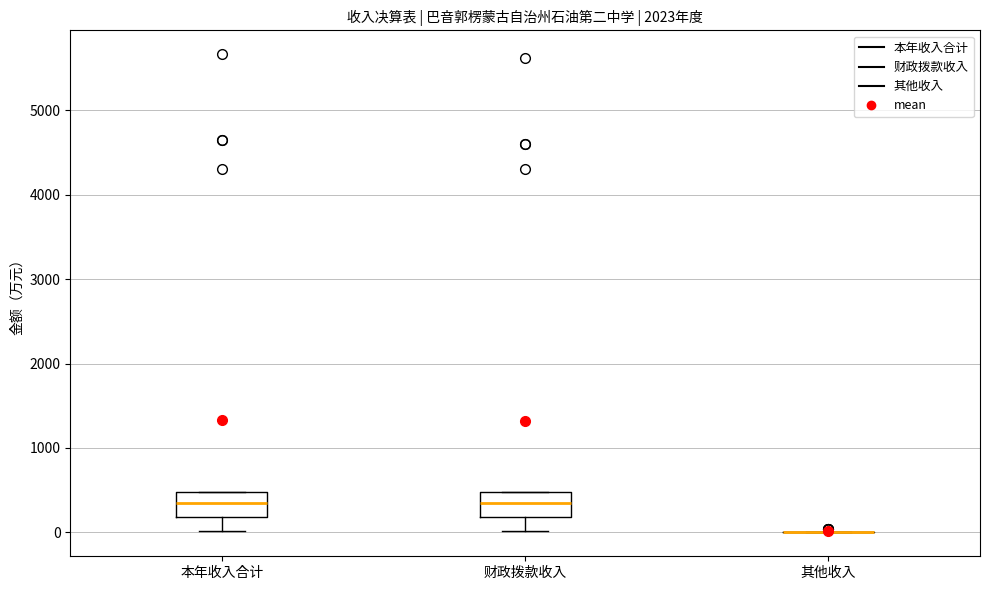

Reading left to right, read every box against the y-axis: the position of its median line, the range the box covers, and the ends of its whiskers. The values are not printed on the chart, so give them approximately, as read against the axis.

本年收入合计: median 300, box 200 to 500, whiskers 0 to 500
财政拨款收入: median 300, box 200 to 500, whiskers 0 to 500
其他收入: box collapsed to a line at 0, whiskers 0 to 0